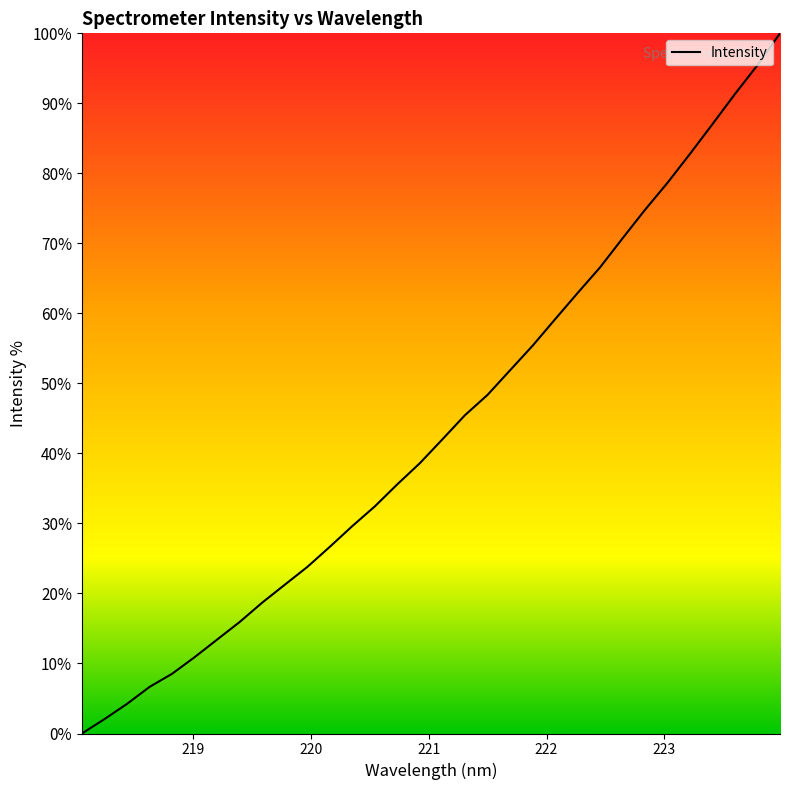

What is the average value?

43.8